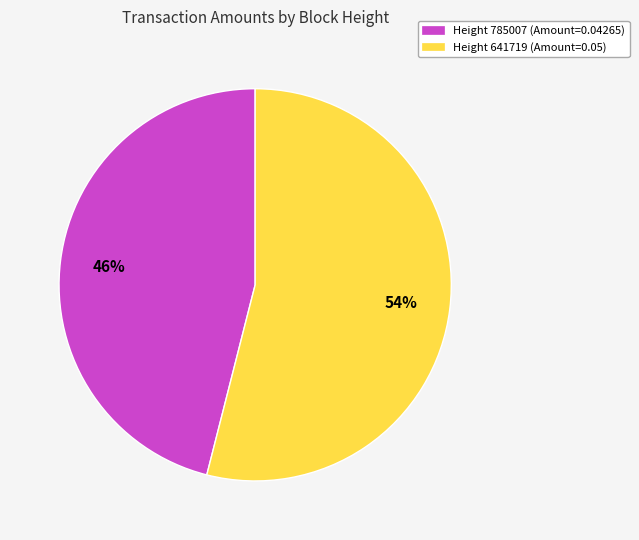

Do Height 785007 (Amount=0.04265) and Height 641719 (Amount=0.05) together represent more than half of the pie?

Yes